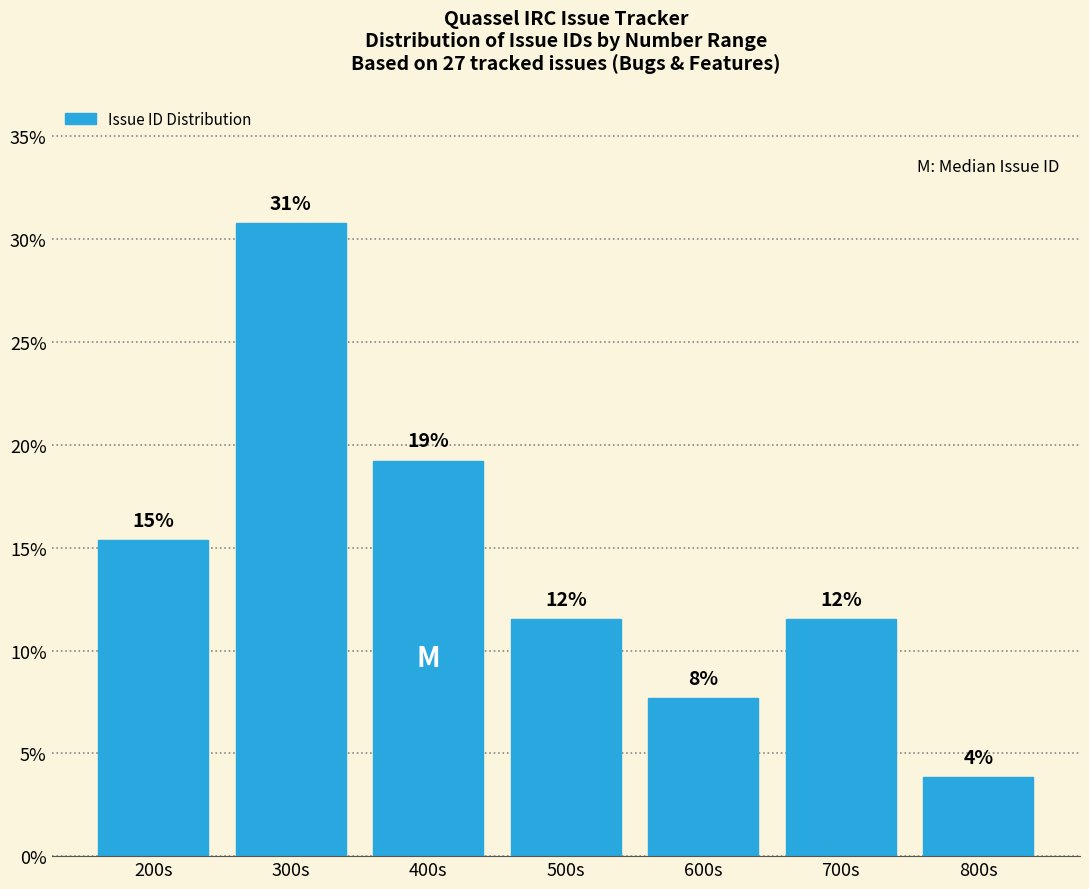

Are the bars horizontal?

No